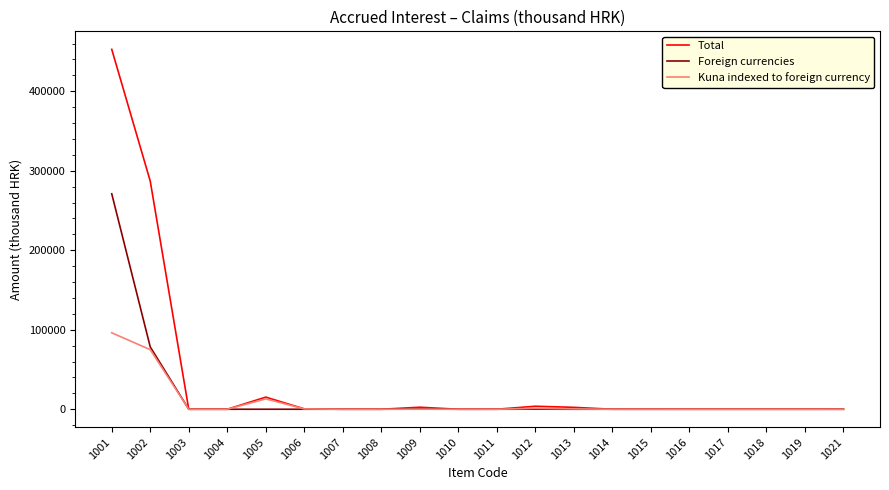

The value of Total at 1003 is 0. True or false?

True